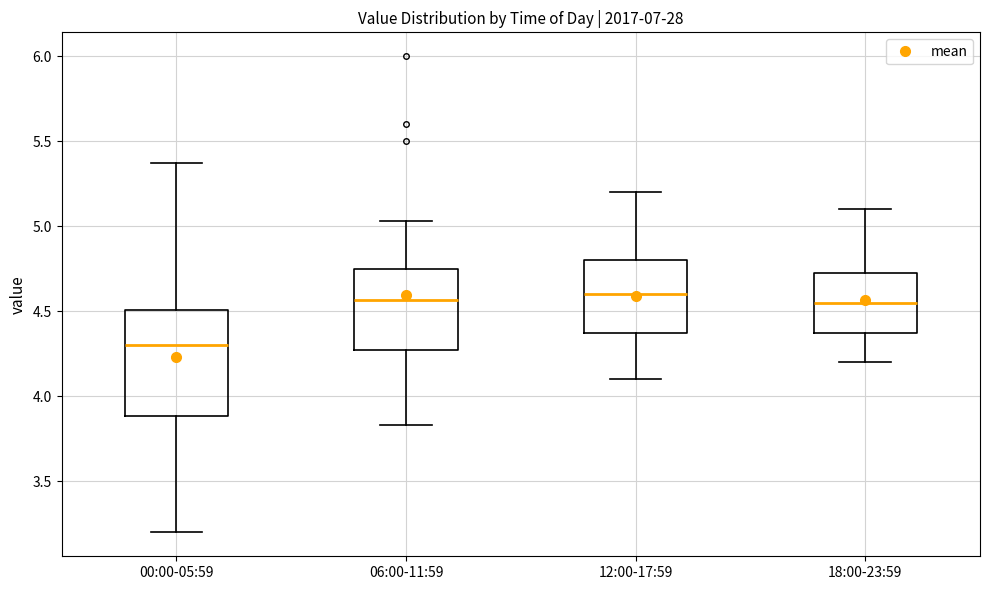

Reading left to right, read every box against the y-axis: the position of its median line, the range the box covers, and the ends of its whiskers. The values are not printed on the chart, so give them approximately, as read against the axis.

00:00-05:59: median 4.30, box 3.90 to 4.50, whiskers 3.20 to 5.35
06:00-11:59: median 4.55, box 4.25 to 4.75, whiskers 3.85 to 5.05
12:00-17:59: median 4.60, box 4.40 to 4.80, whiskers 4.10 to 5.20
18:00-23:59: median 4.55, box 4.40 to 4.75, whiskers 4.20 to 5.10